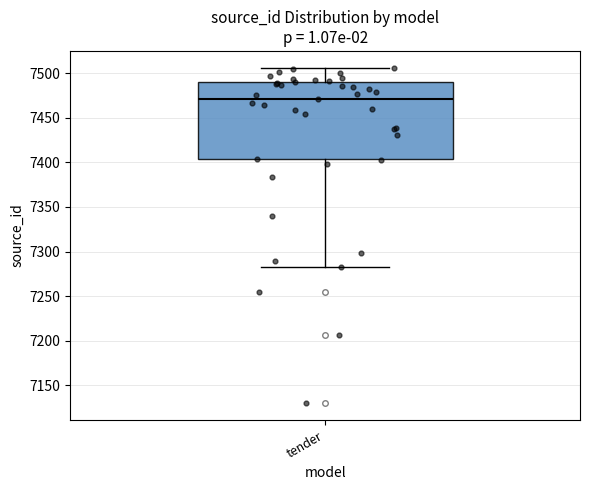

Read this box plot against the y-axis: the position of the median line, the range covered by the box, and the ends of both whiskers. The values are not printed on the chart, so give them approximately, as read against the axis.

median 7470, box 7405 to 7490, whiskers 7285 to 7505